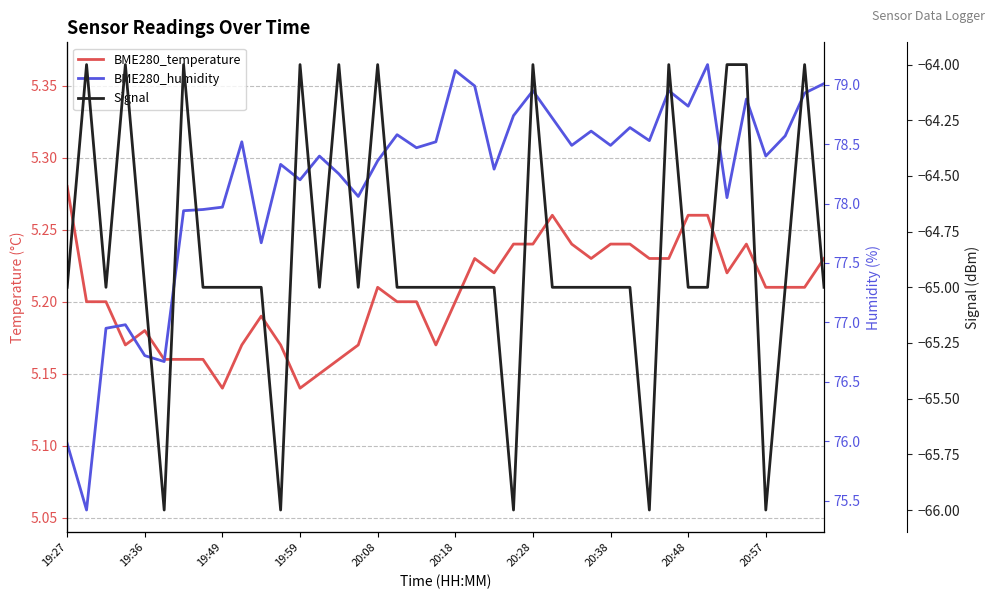

What is the total value across all series at 14?

19.4